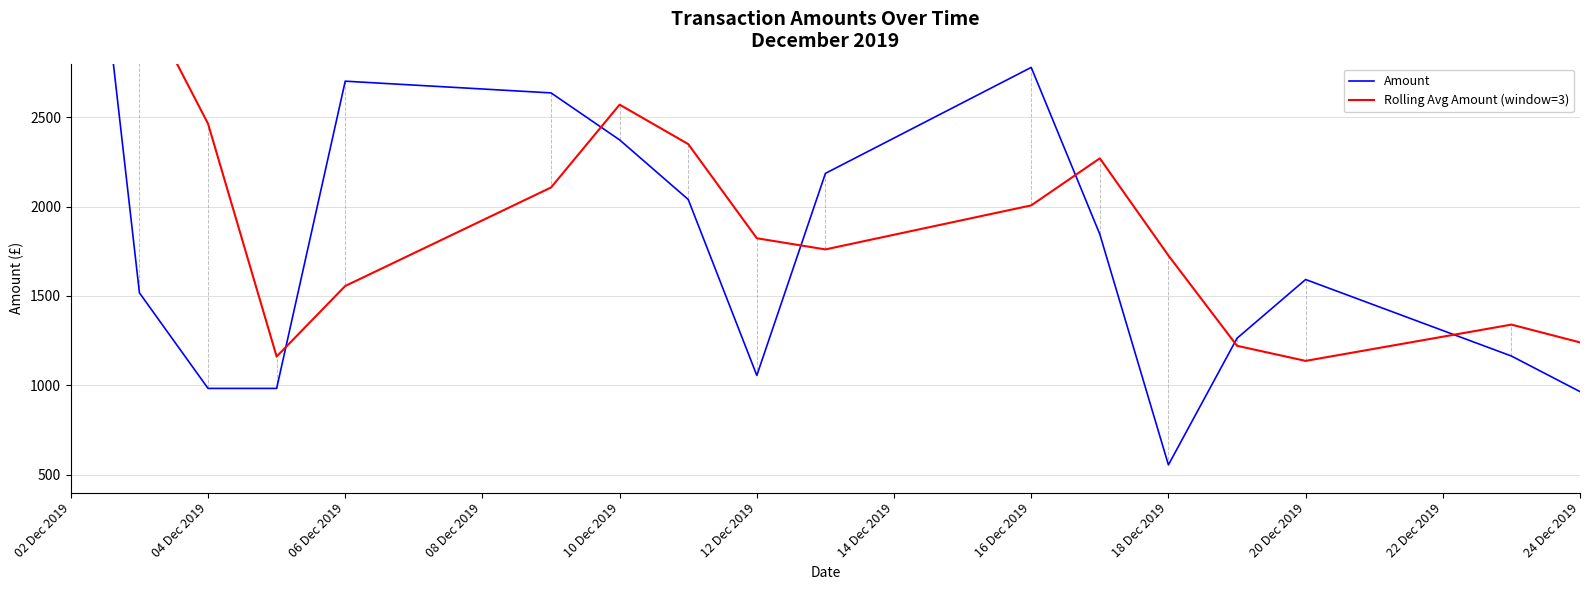

At which category is the sum across all series the highest?

02 Dec 2019